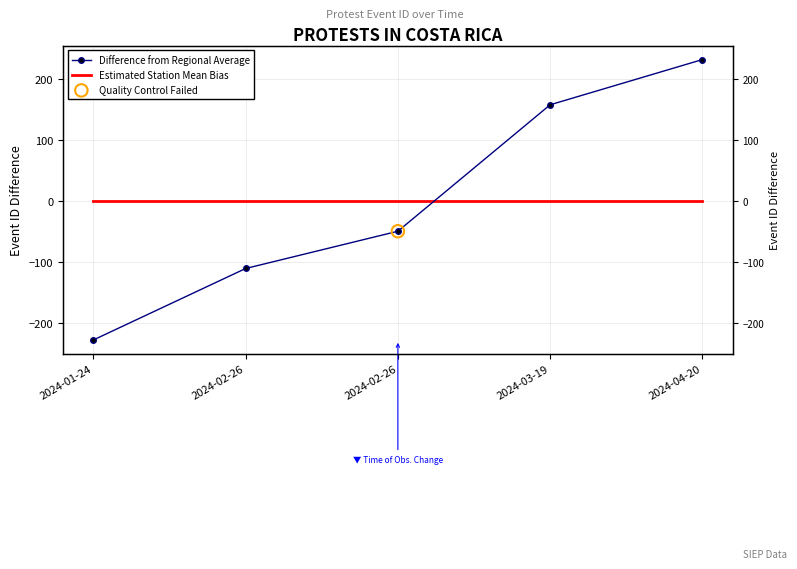

Which series reaches the maximum Y coordinate?

Difference from Regional Average